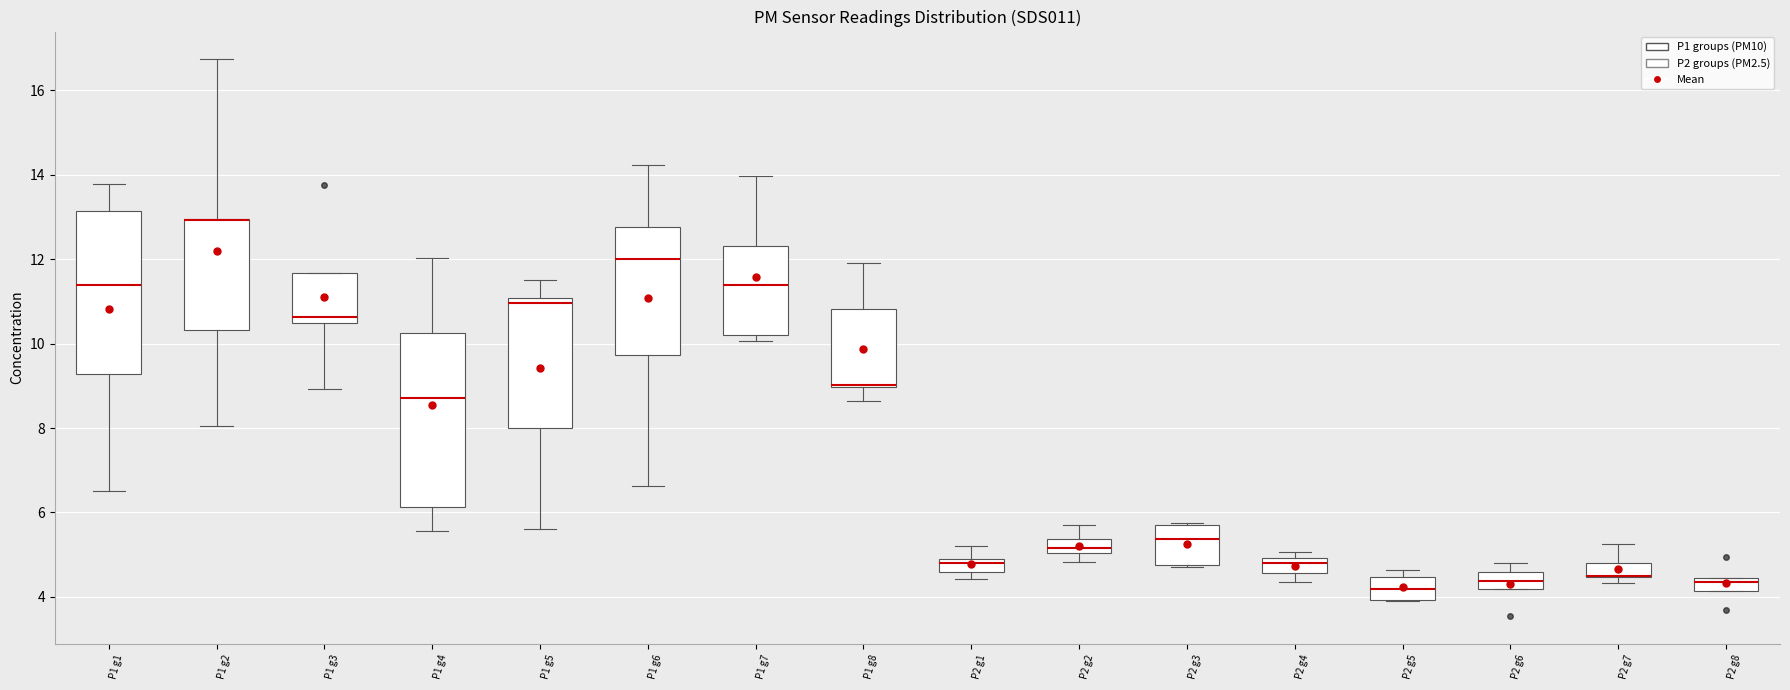

Where is the lower edge of the box for P1 g4 on the y-axis? The values are not printed on the chart, so give them approximately, as read against the axis.

6.2